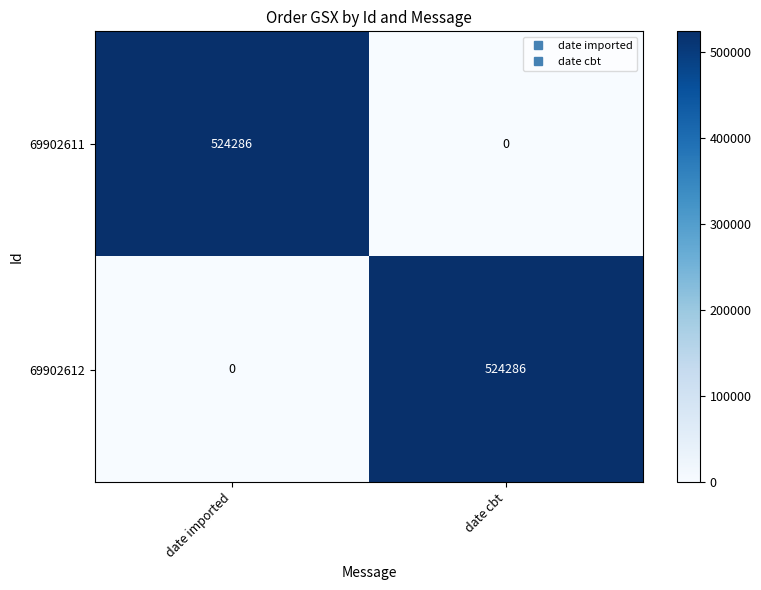

What is the maximum value shown in the chart?

524286